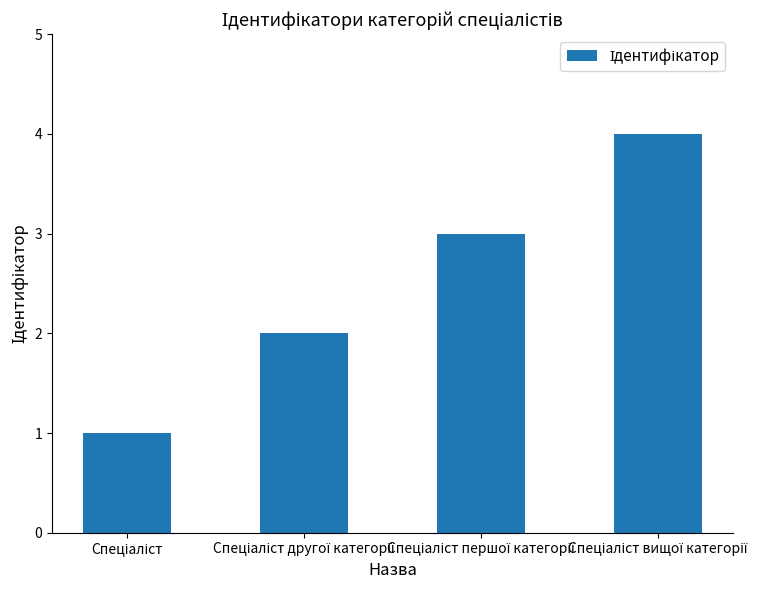

What is the maximum value shown in the chart?

4